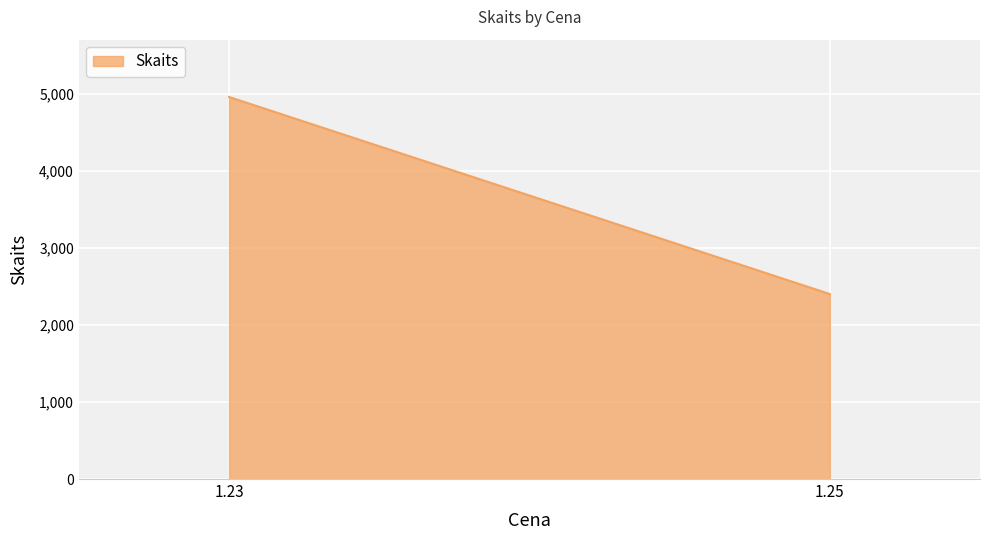

What is the greatest value displayed?

4956